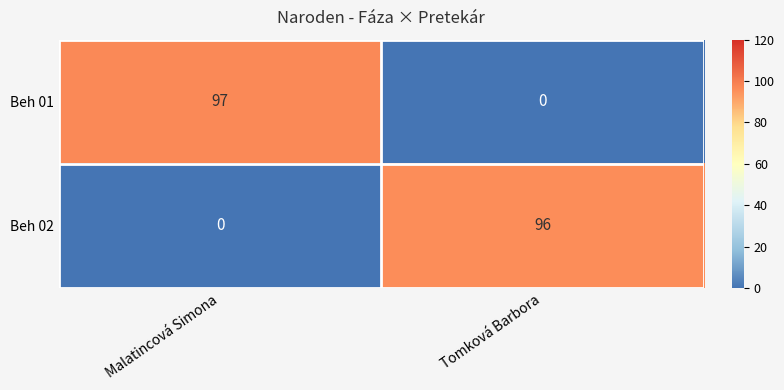

Where is Beh 02 nearest to the value 48?

Malatincová Simona